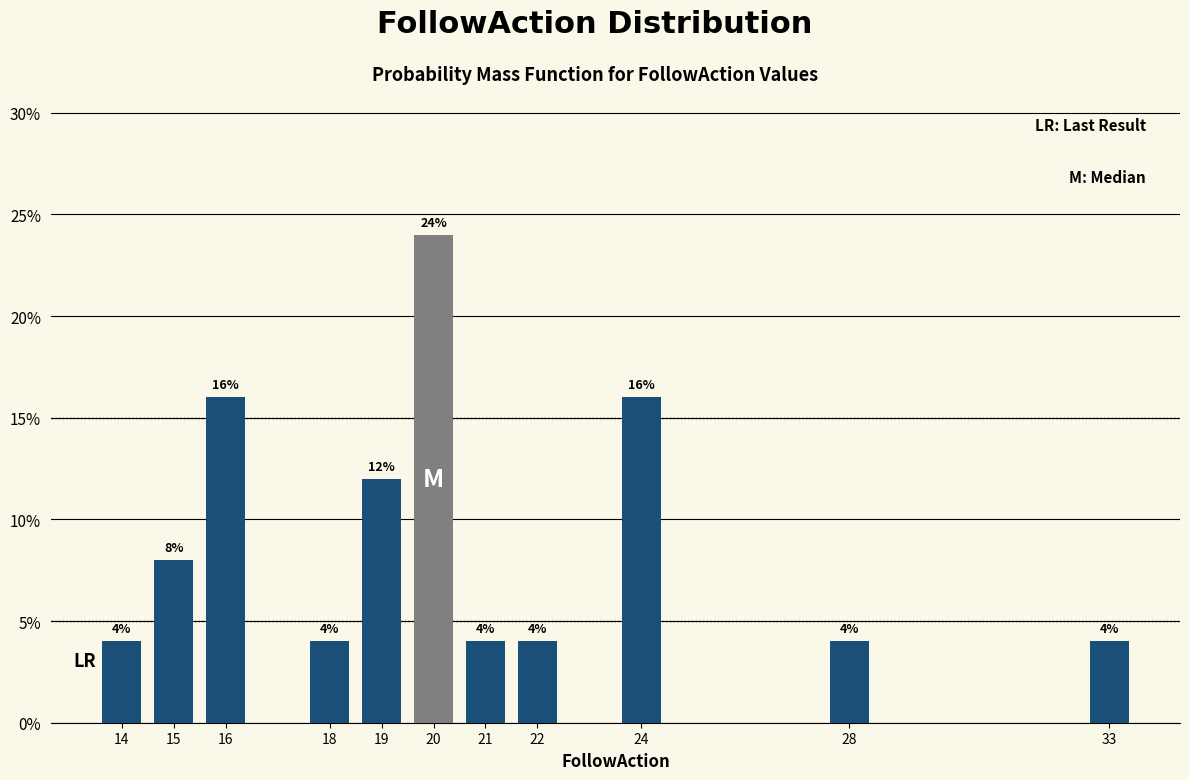

Reading left to right, transcribe all the data shown in this chart.

14=4	15=8	16=16	18=4	19=12	20=24	21=4	22=4	24=16	28=4	33=4